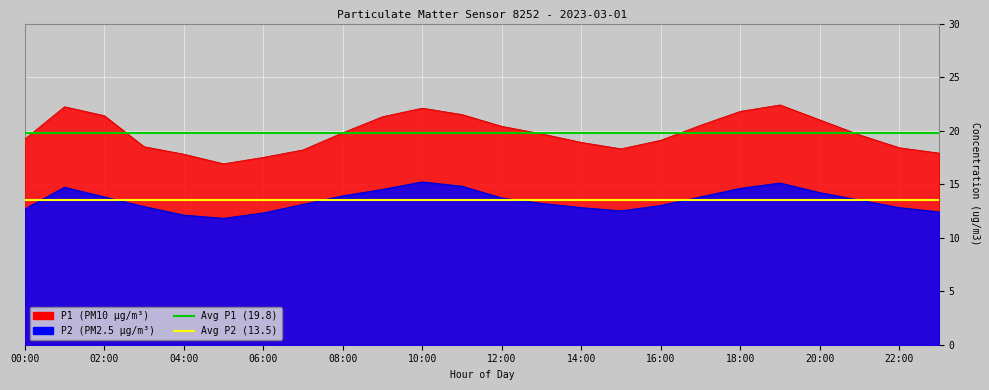

True or false: Mean P2 (13.5) has a value of 13.5 at 02:00.

True